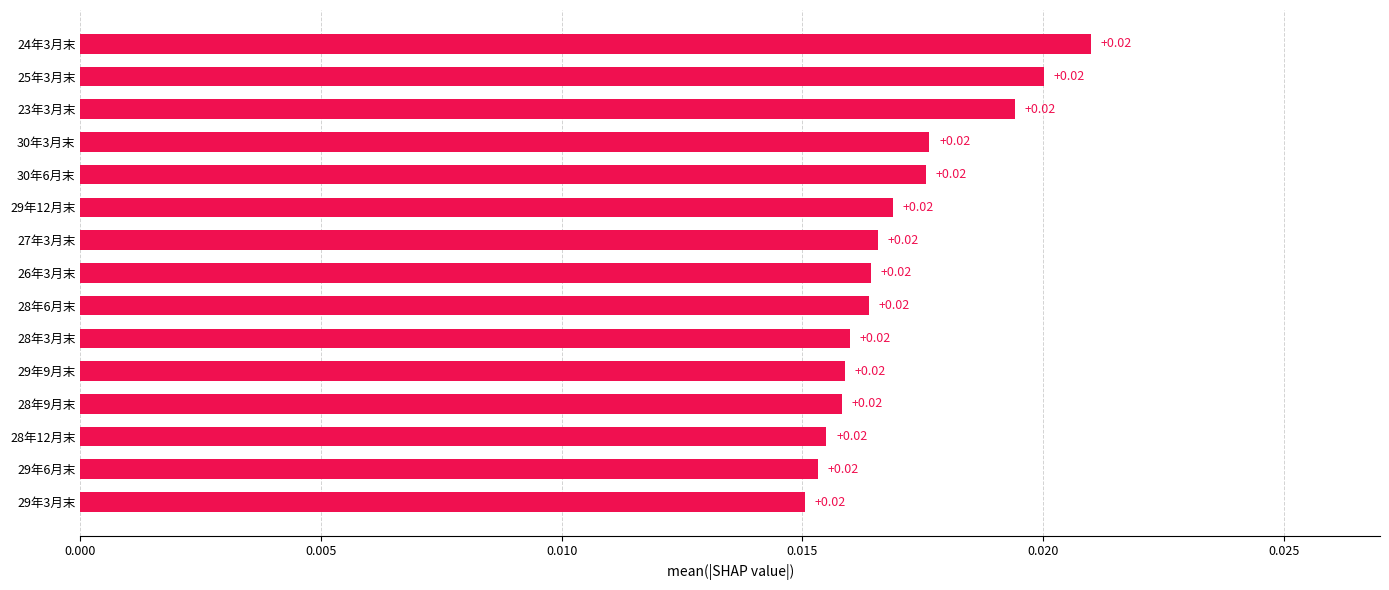

What is the sum of all values?

0.3